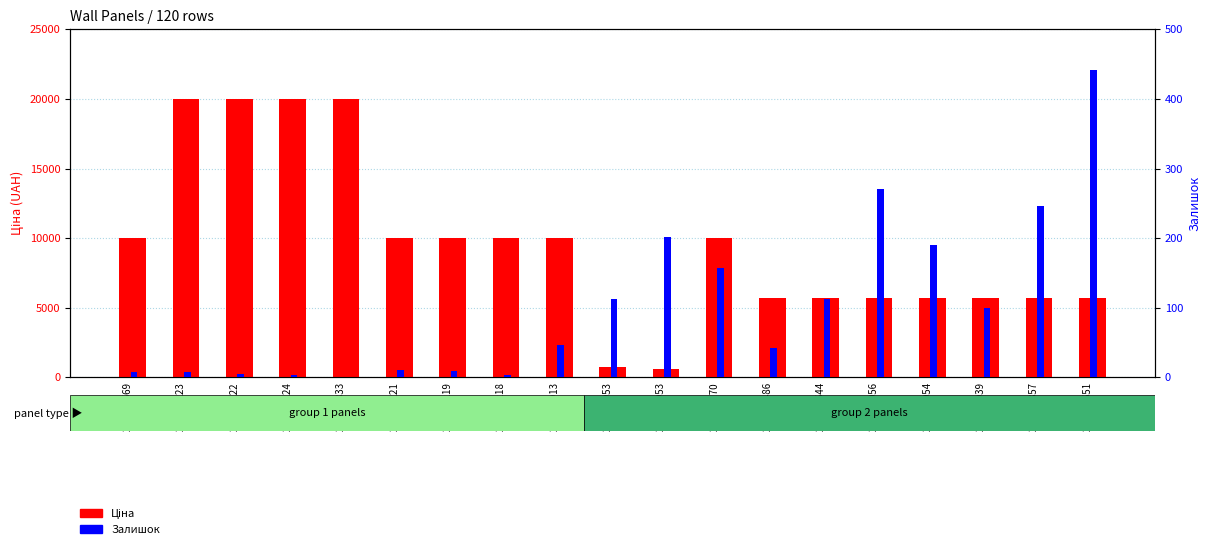

How many bars are there in total?

38